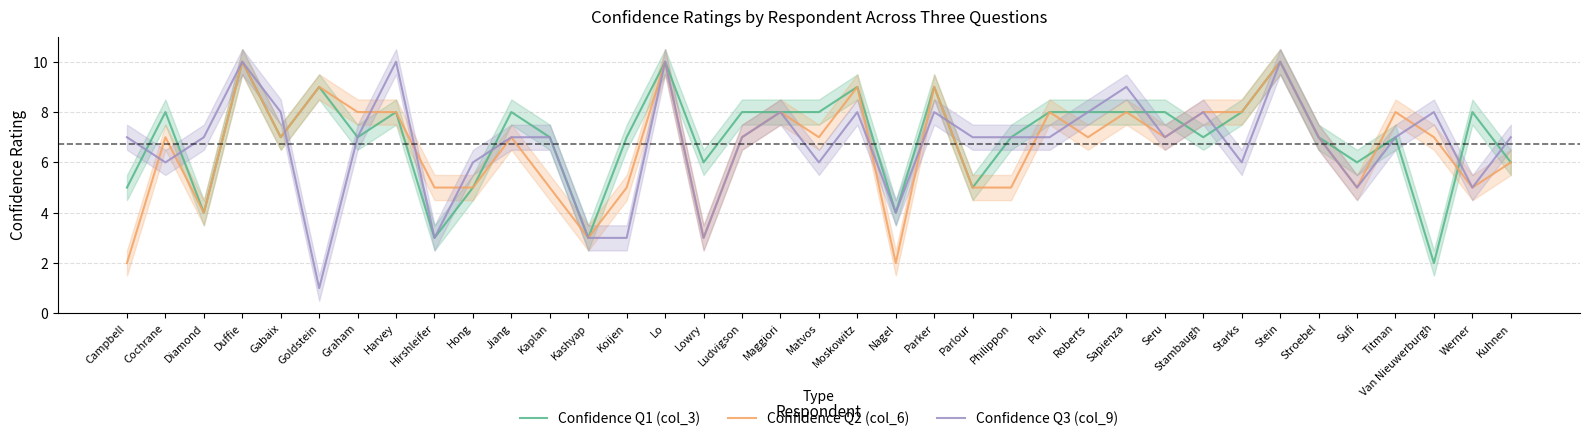

Read the Confidence Q2 (col_6) value at Hirshleifer.

5